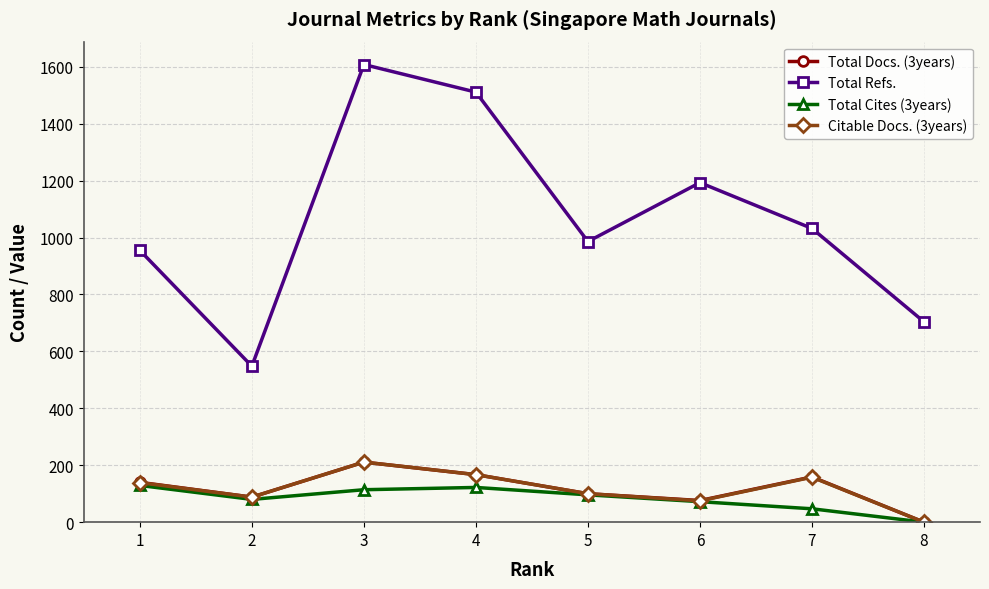

True or false: Citable Docs. (3years) and Total Refs. cross at least once.

False